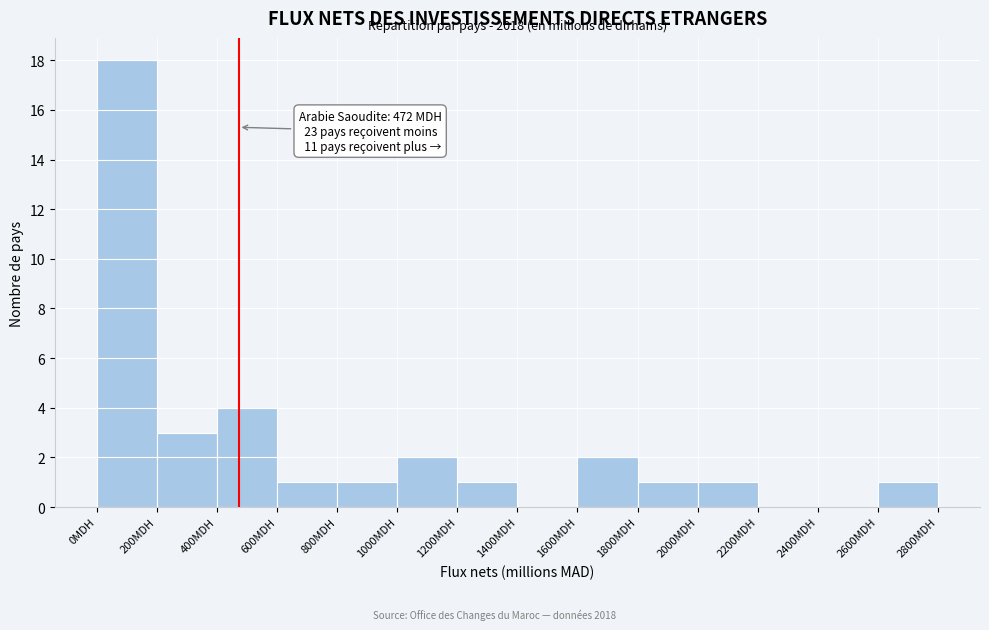

Over which range of the x-axis is the bar tallest?

0 to 200